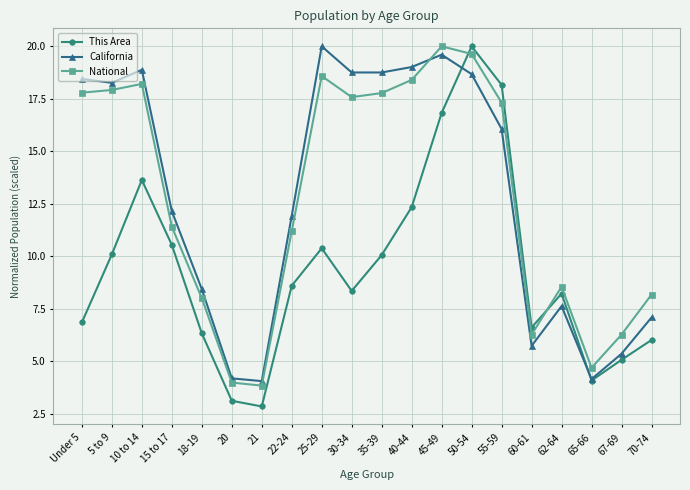

True or false: National has more than 2 interior local peaks.

True